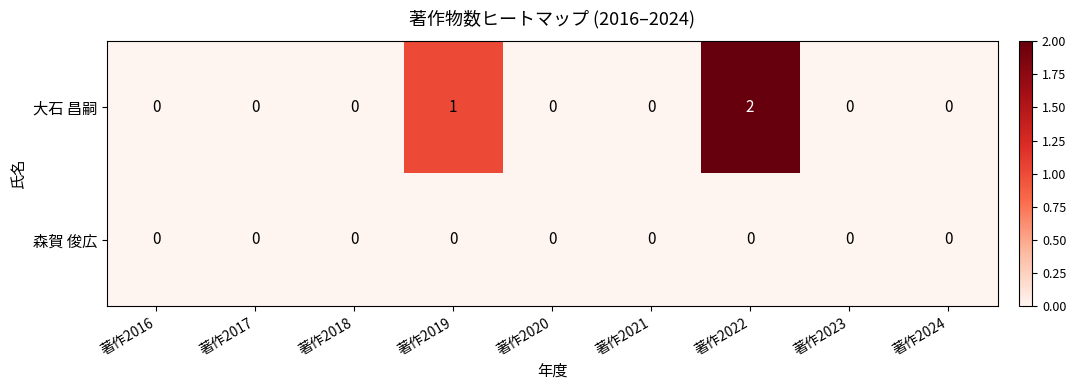

Which label corresponds to the largest value in the chart?

著作2022